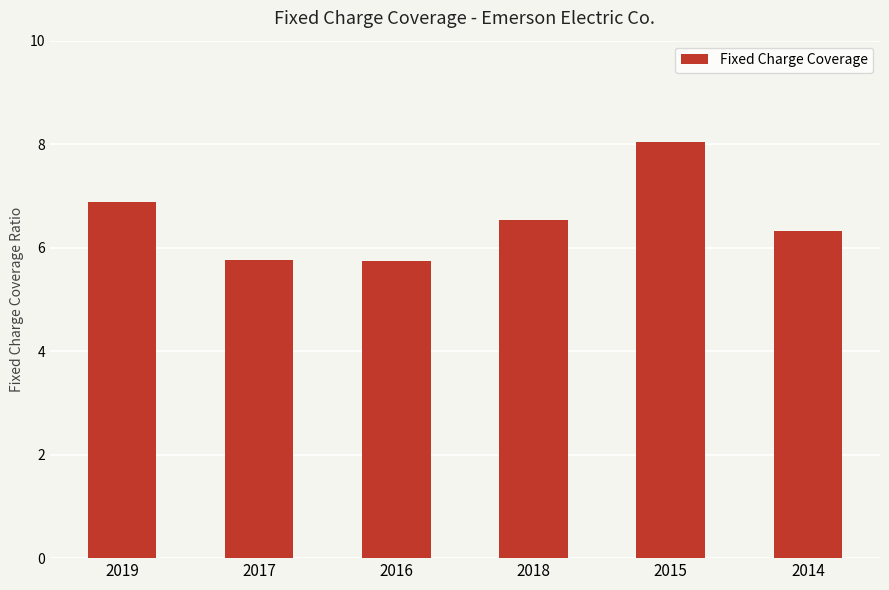

What is the label of the 4th bar from the left?

2018